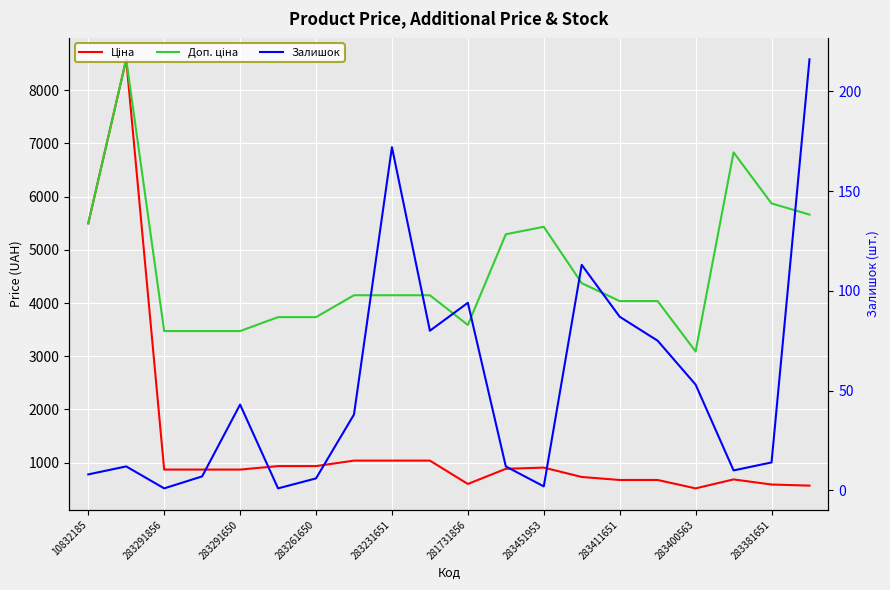

Which series has the largest total across all categories?

Доп. ціна